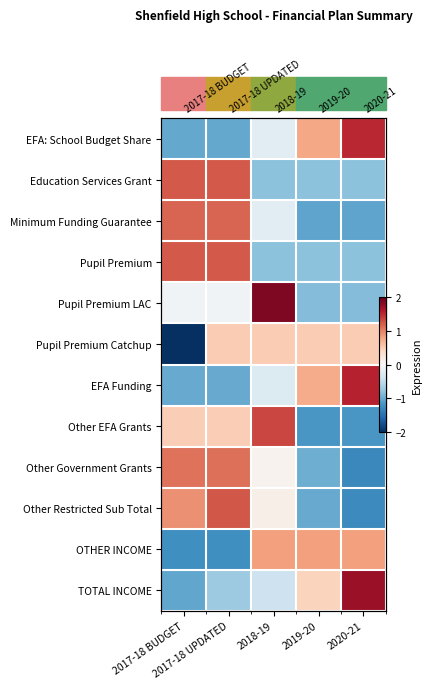

How many distinct data groups are displayed?

12